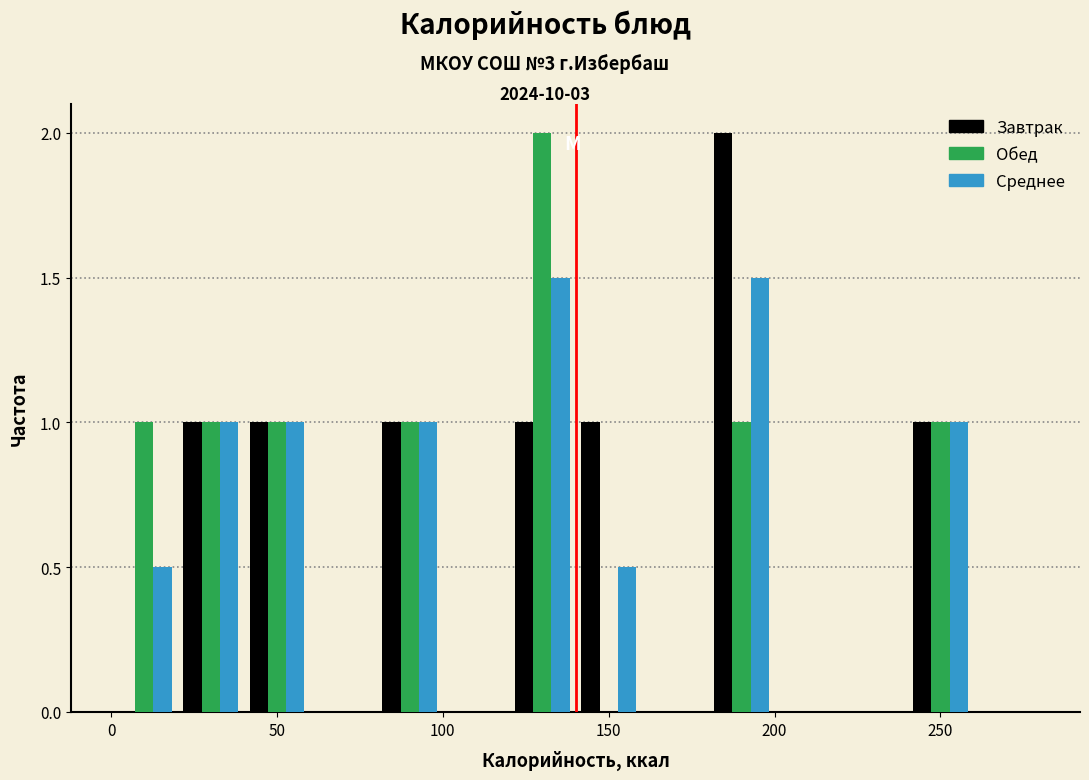

Reading left to right, transcribe this chart: for each range on the x-axis, give the height of each series' bar. The values are not printed on the chart, so give them approximately, as read against the axis.

0 to 20: Завтрак=0	Обед=1.0	Среднее=0.5
20 to 40: Завтрак=1.0	Обед=1.0	Среднее=1.0
40 to 60: Завтрак=1.0	Обед=1.0	Среднее=1.0
60 to 80: Завтрак=0	Обед=0	Среднее=0
80 to 100: Завтрак=1.0	Обед=1.0	Среднее=1.0
100 to 120: Завтрак=0	Обед=0	Среднее=0
120 to 140: Завтрак=1.0	Обед=2.0	Среднее=1.5
140 to 160: Завтрак=1.0	Обед=0	Среднее=0.5
160 to 180: Завтрак=0	Обед=0	Среднее=0
180 to 200: Завтрак=2.0	Обед=1.0	Среднее=1.5
200 to 220: Завтрак=0	Обед=0	Среднее=0
220 to 240: Завтрак=0	Обед=0	Среднее=0
240 to 260: Завтрак=1.0	Обед=1.0	Среднее=1.0
260 to 280: Завтрак=0	Обед=0	Среднее=0